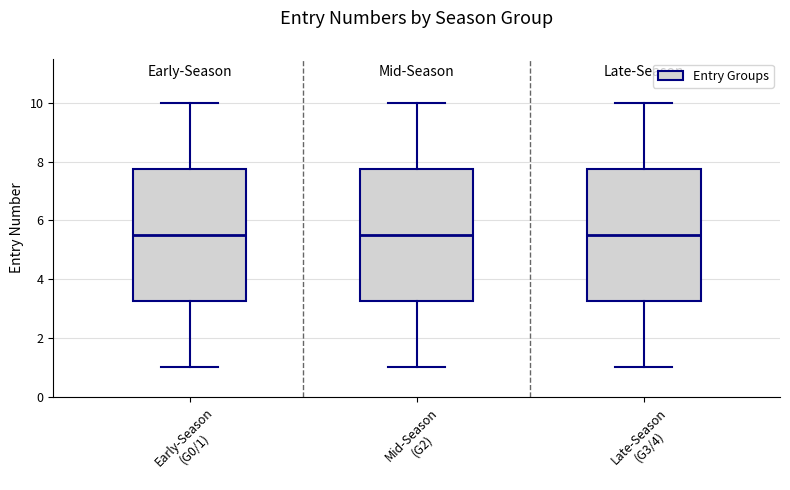

Reading left to right, transcribe this box plot: for each box, give where its median line is, the range the box spans, and where its two whiskers end, as read against the y-axis. The values are not printed on the chart, so give them approximately, as read against the axis.

Early-Season (G0/1): median 5.6, box 3.2 to 7.8, whiskers 1.0 to 10.0
Mid-Season (G2): median 5.6, box 3.2 to 7.8, whiskers 1.0 to 10.0
Late-Season (G3/4): median 5.6, box 3.2 to 7.8, whiskers 1.0 to 10.0